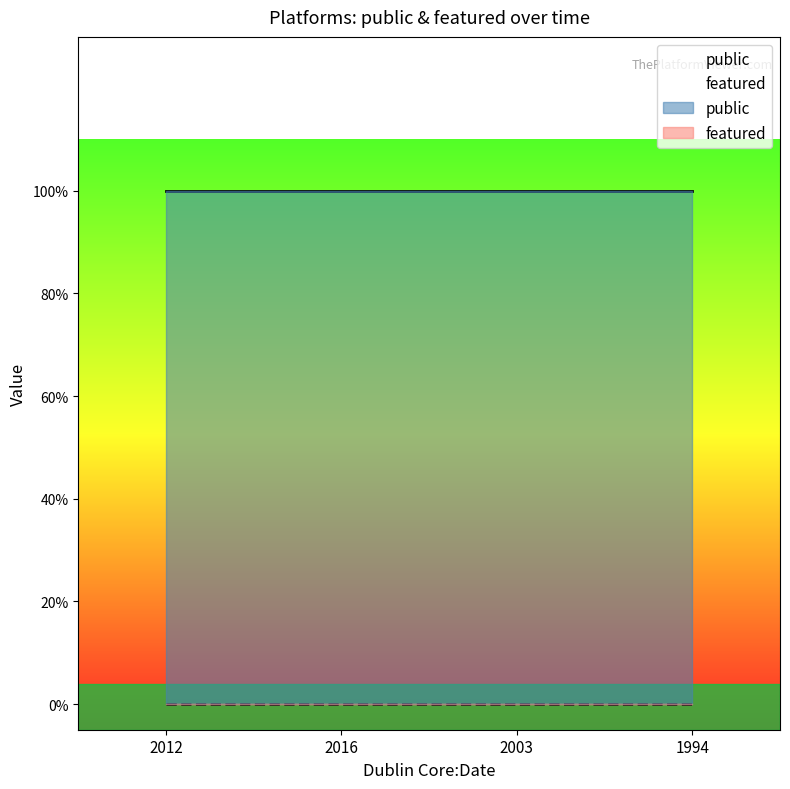

What position from the right is 2012?

4